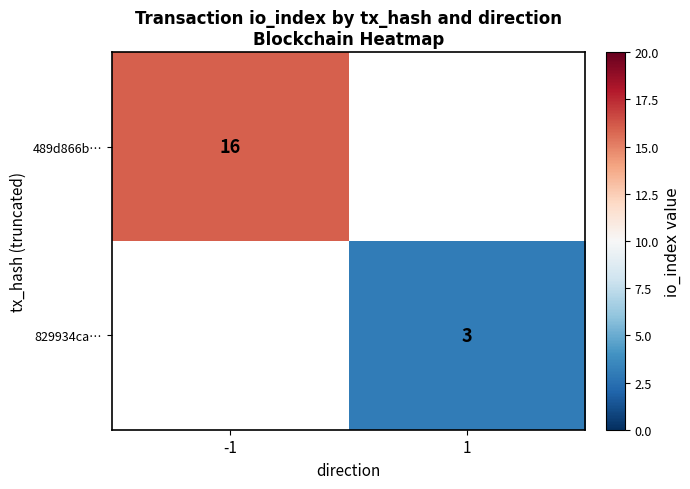

What is the maximum value shown in the chart?

16.0